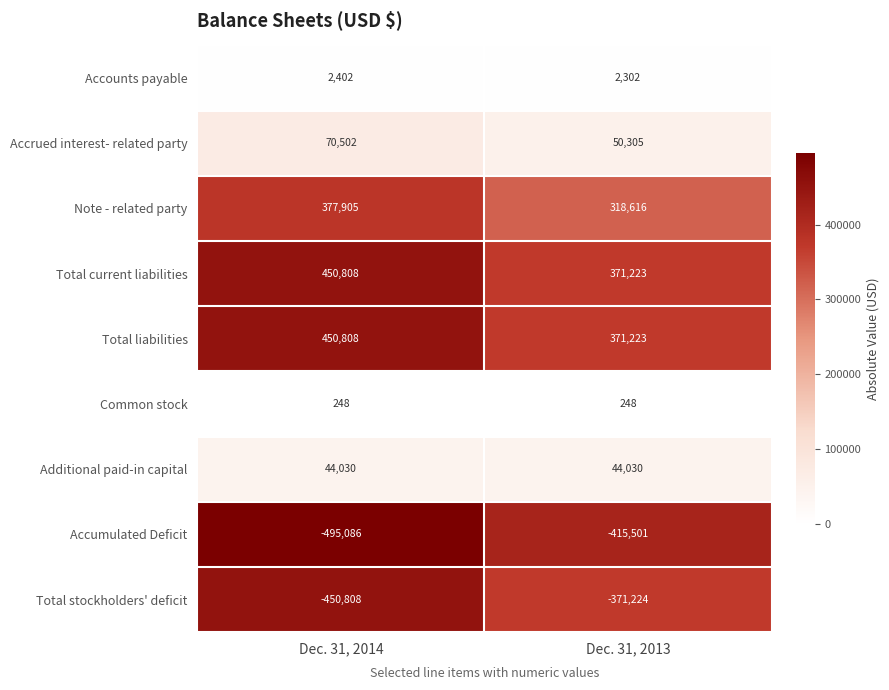

Which label corresponds to the smallest value in the chart?

Dec. 31, 2014